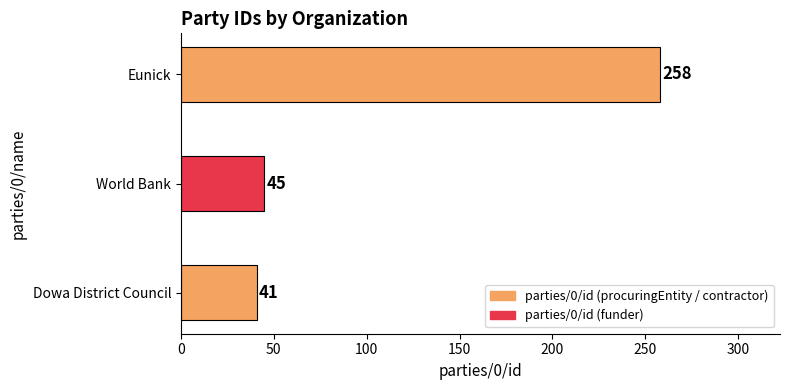

Rank the categories by value from highest to lowest.

Eunick, World Bank, Dowa District Council